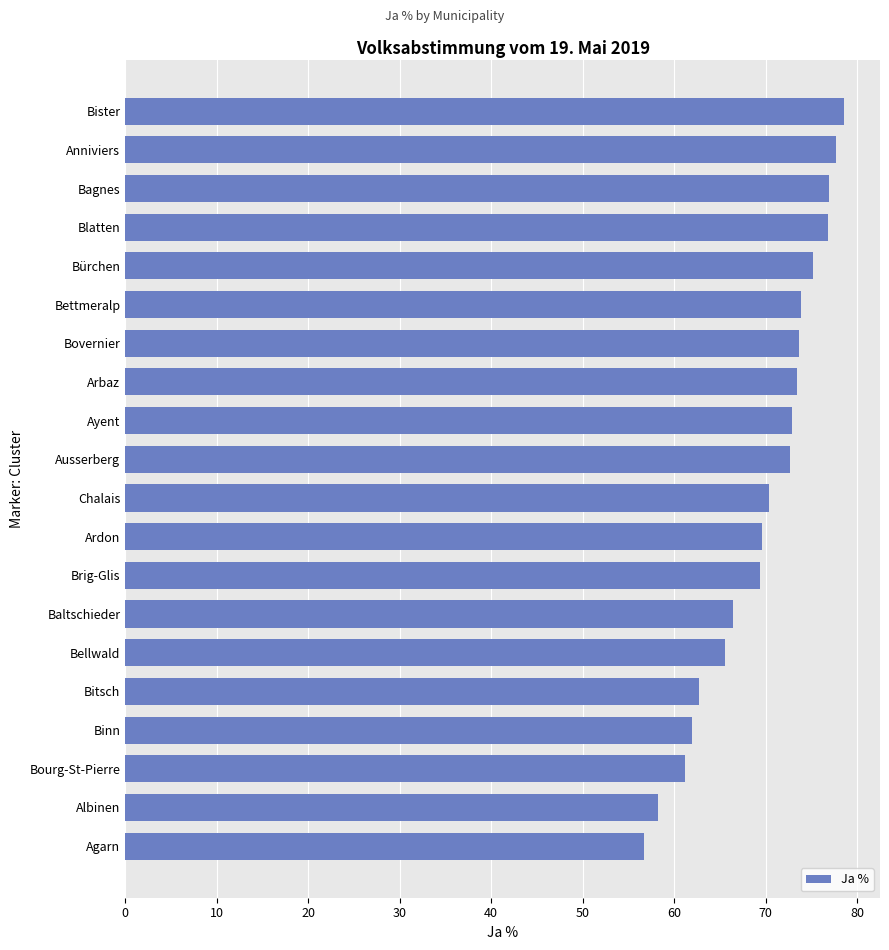

What is the maximum value shown in the chart?

78.6